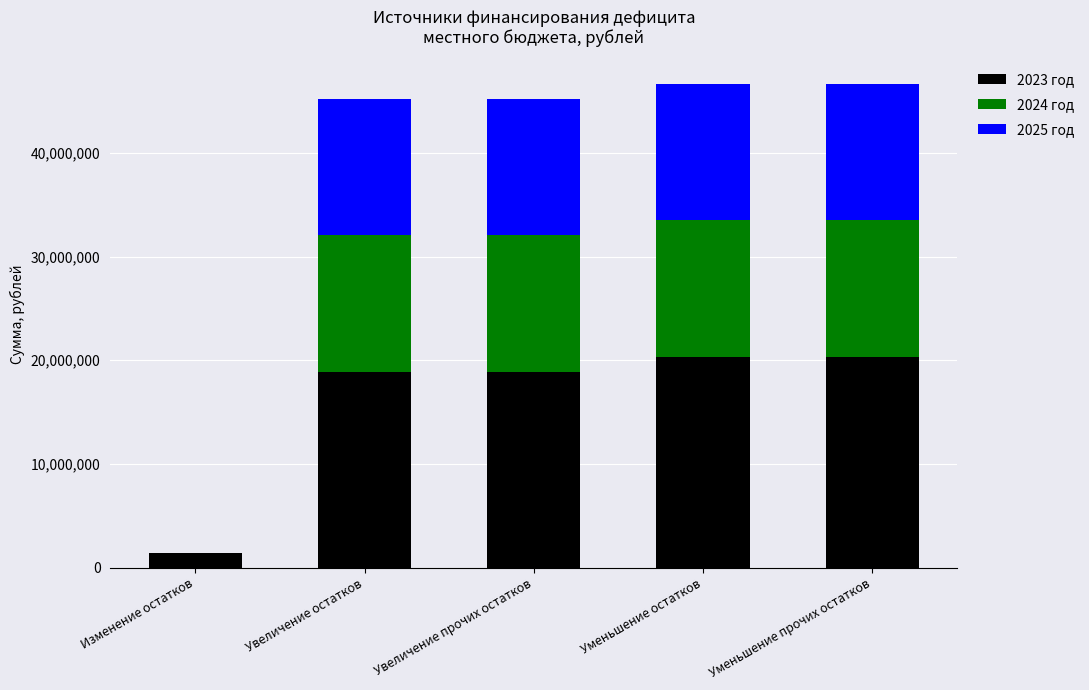

What is the total value across all series at Уменьшение прочих остатков?

46610181.5